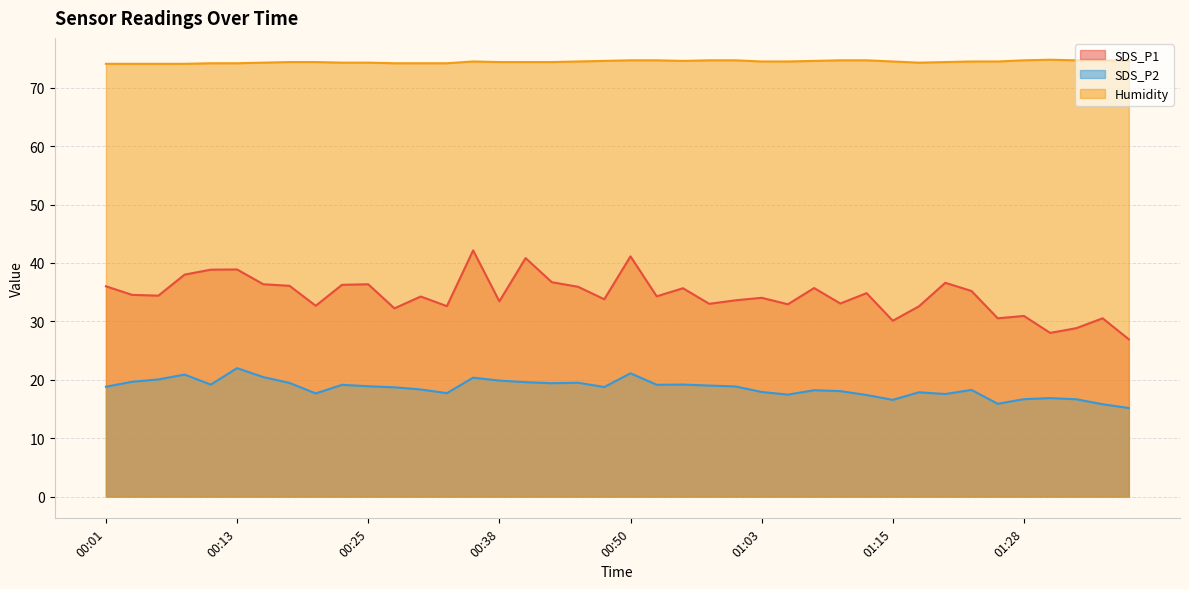

What is the label of the 13th point from the right?

01:08